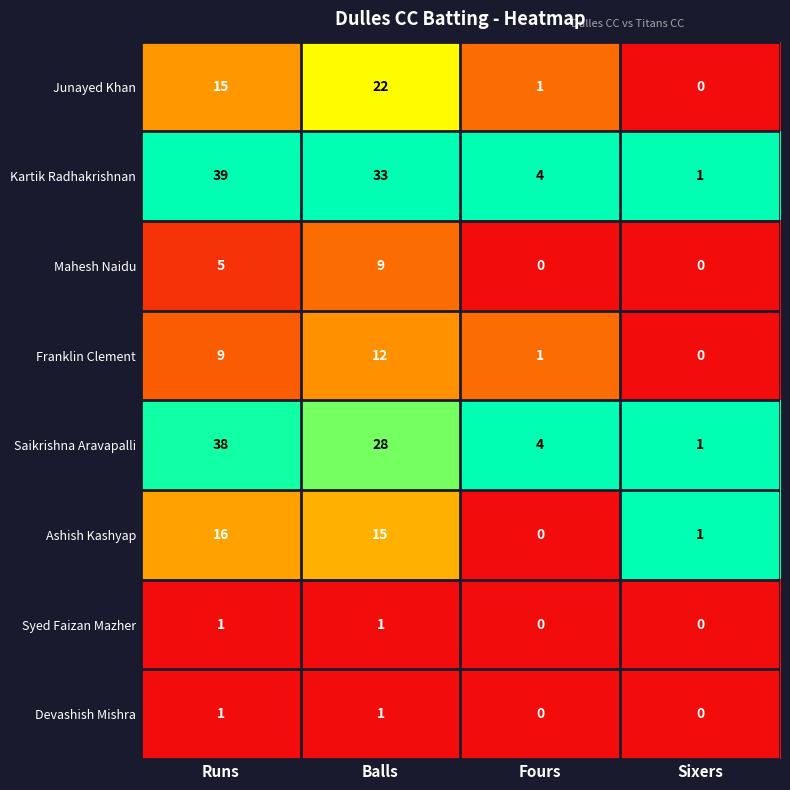

Read the Franklin Clement value at Runs, to the nearest 5.

10